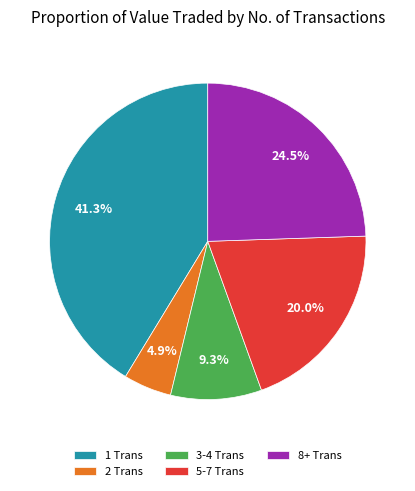

What is the largest slice in the pie chart?

1 Trans